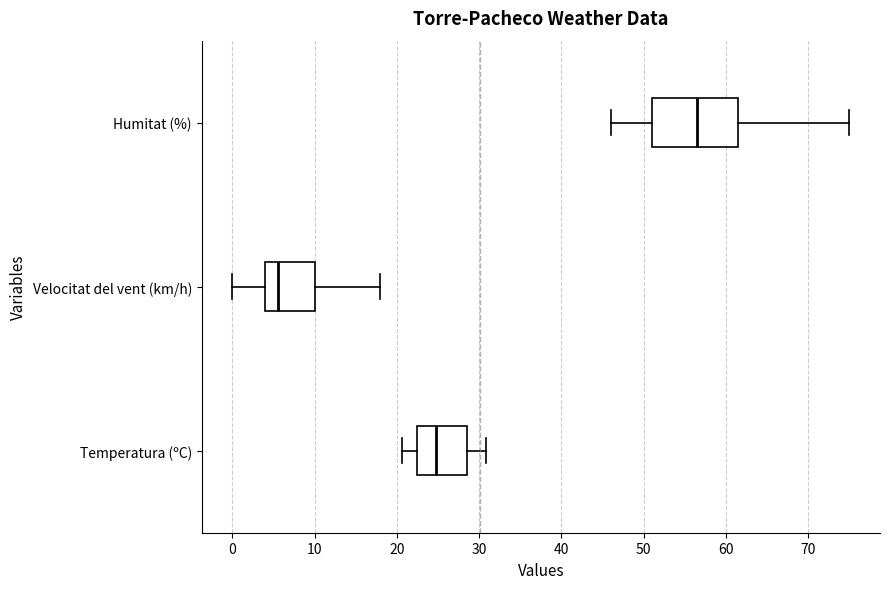

Where does the right whisker of the box for Velocitat del vent (km/h) end on the x-axis? The values are not printed on the chart, so give them approximately, as read against the axis.

18